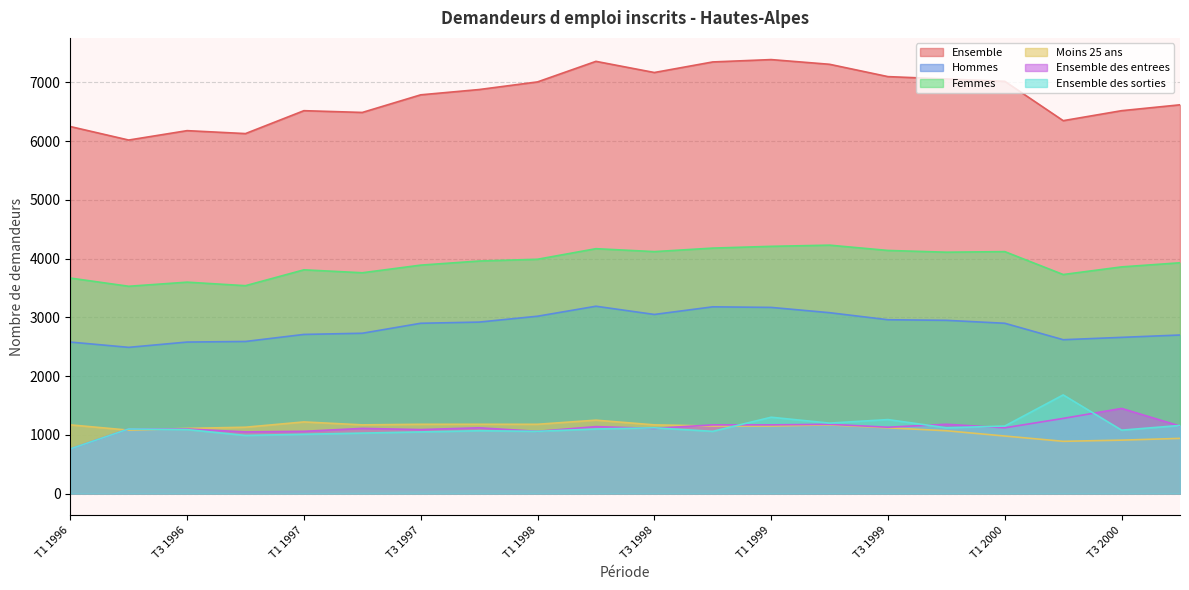

True or false: Moins 25 ans and Hommes intersect in this chart.

False